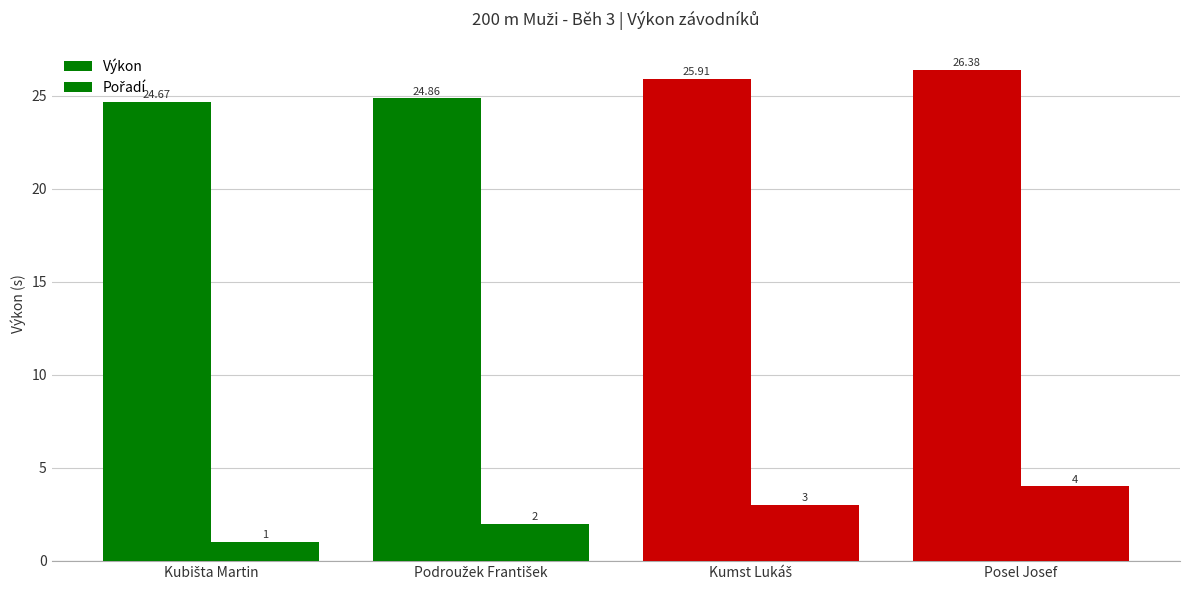

Which series changed the most between Podroužek František and Posel Josef?

Pořadí